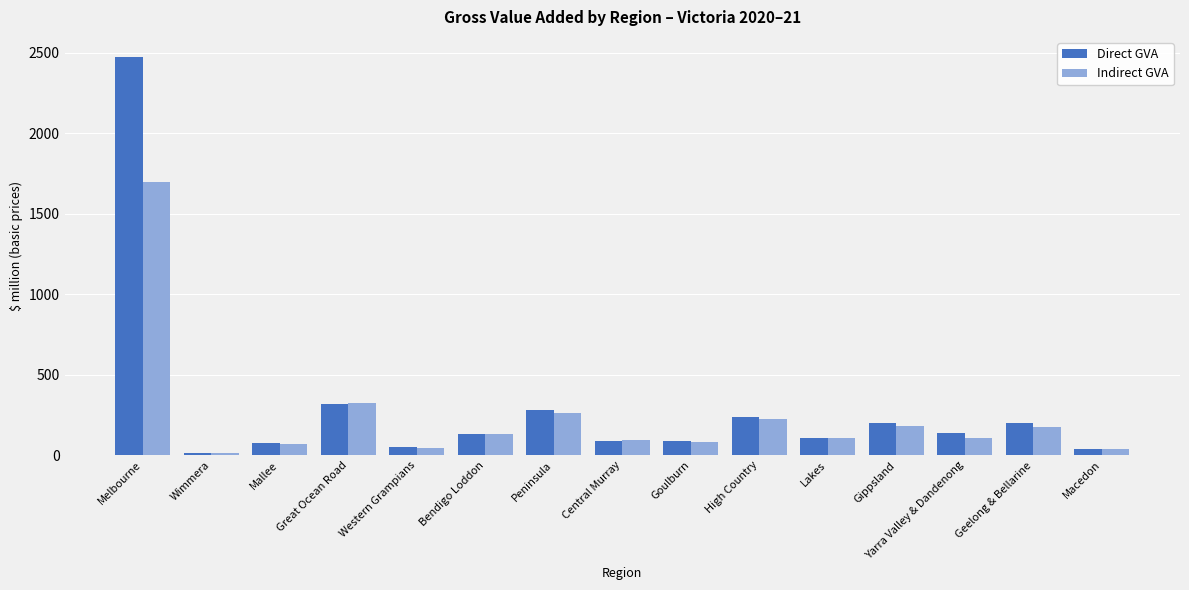

Where is Indirect GVA nearest to the value 857?

Great Ocean Road